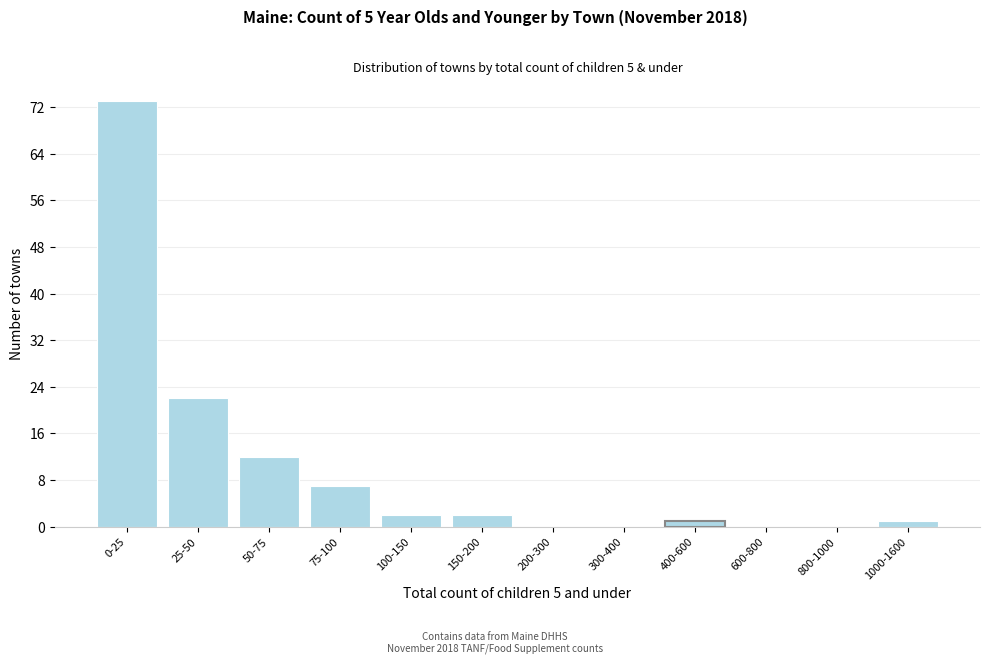

Reading right to left, list all the values displayed in this chart.

1000-1600=1	800-1000=0	600-800=0	400-600=1	300-400=0	200-300=0	150-200=2	100-150=2	75-100=7	50-75=12	25-50=22	0-25=73